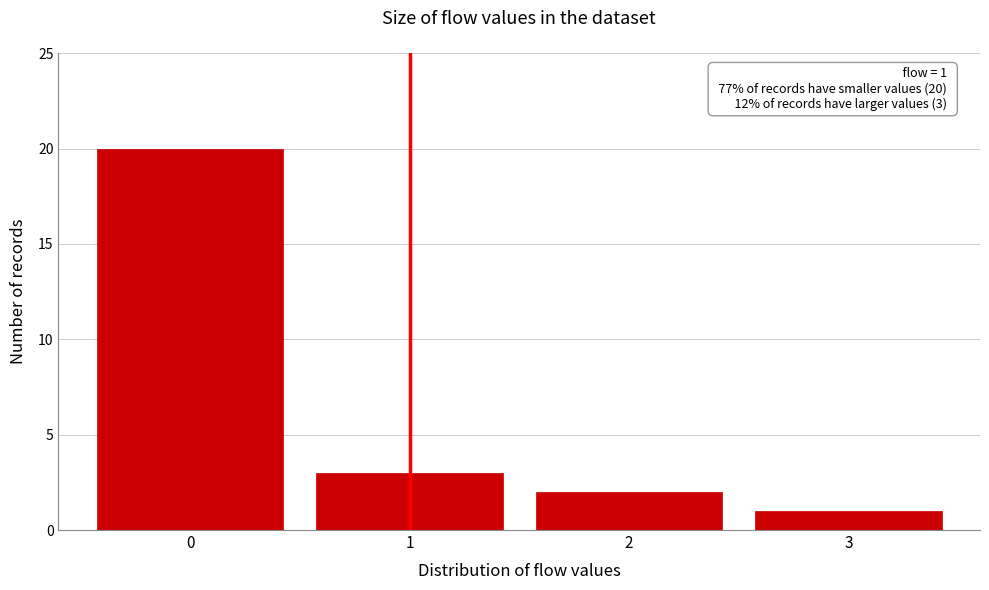

Which range on the x-axis has the tallest bar?

-0.5 to 0.5